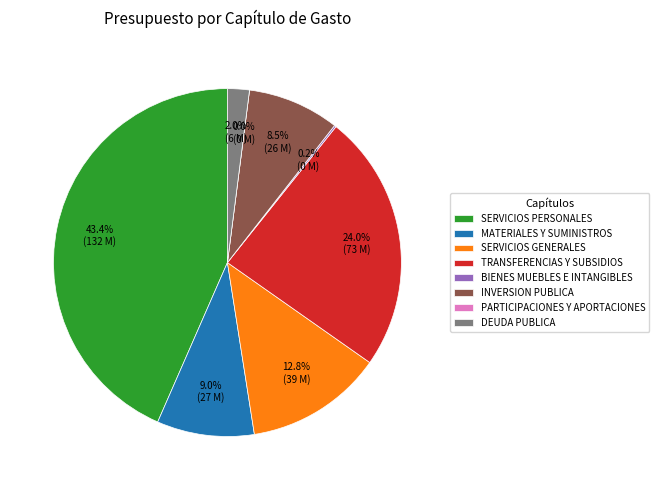

Is INVERSION PUBLICA the majority of the pie?

No